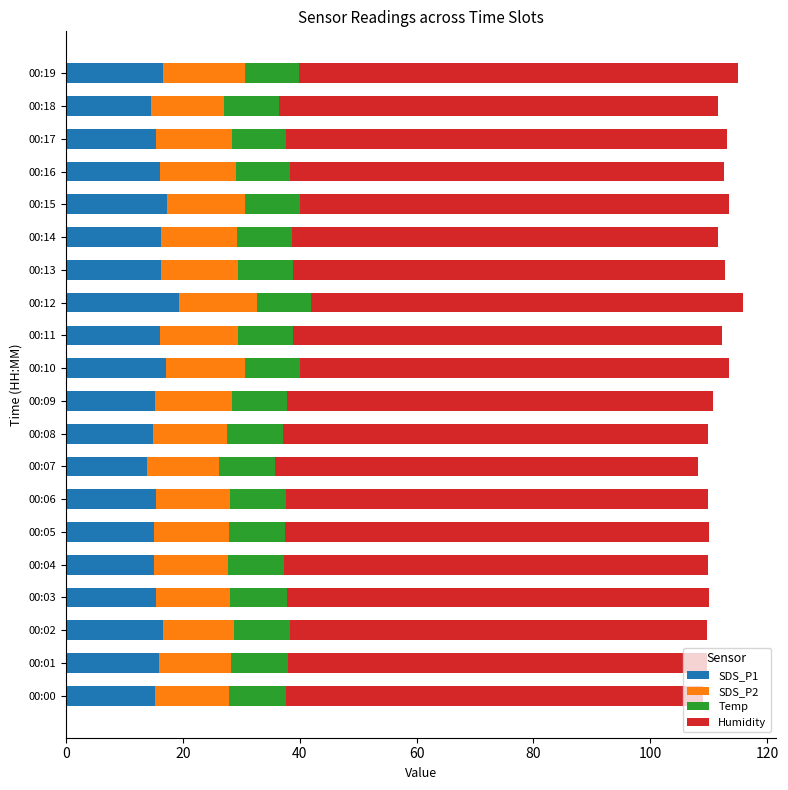

What is the difference between the second highest and second lowest values in the SDS_P1 series?

2.9